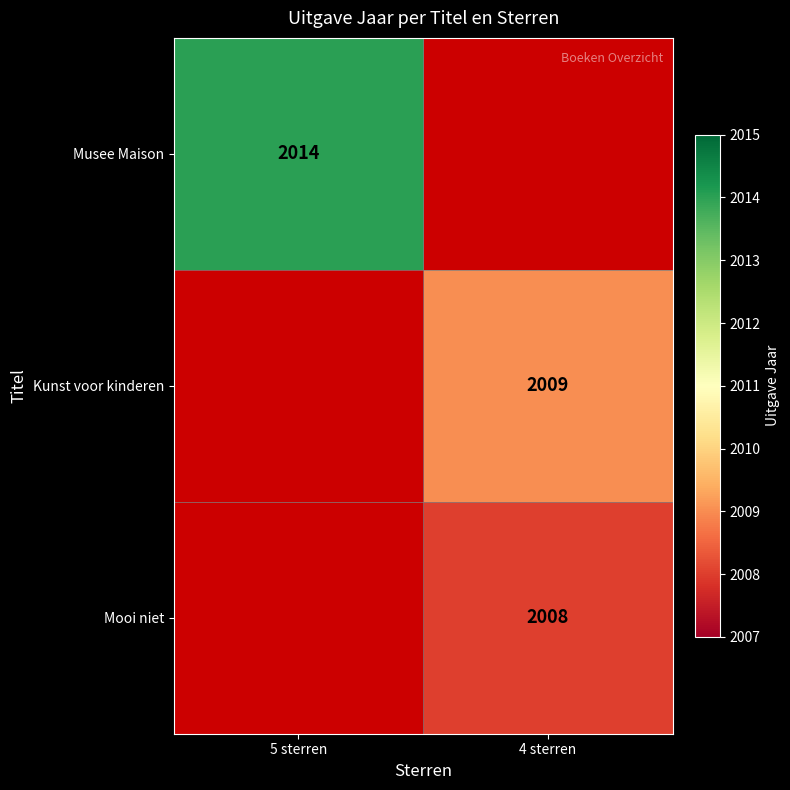

The value of Kunst voor kinderen at 4 sterren is 2930. True or false?

False